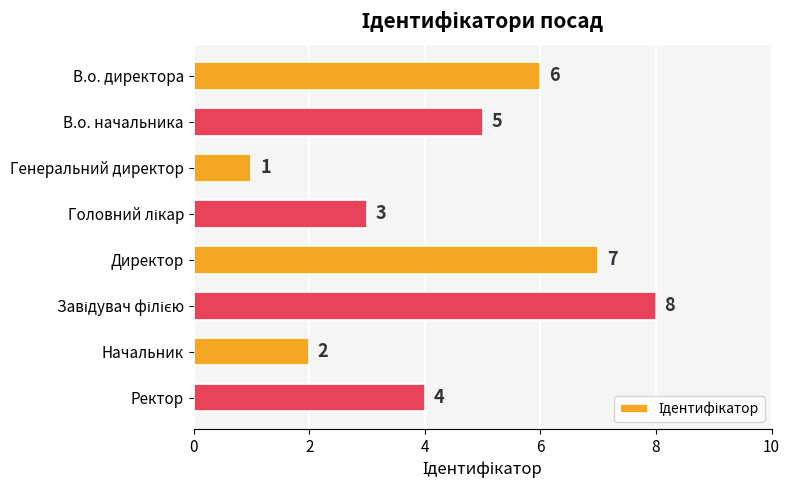

What is the difference between the maximum and minimum values?

7